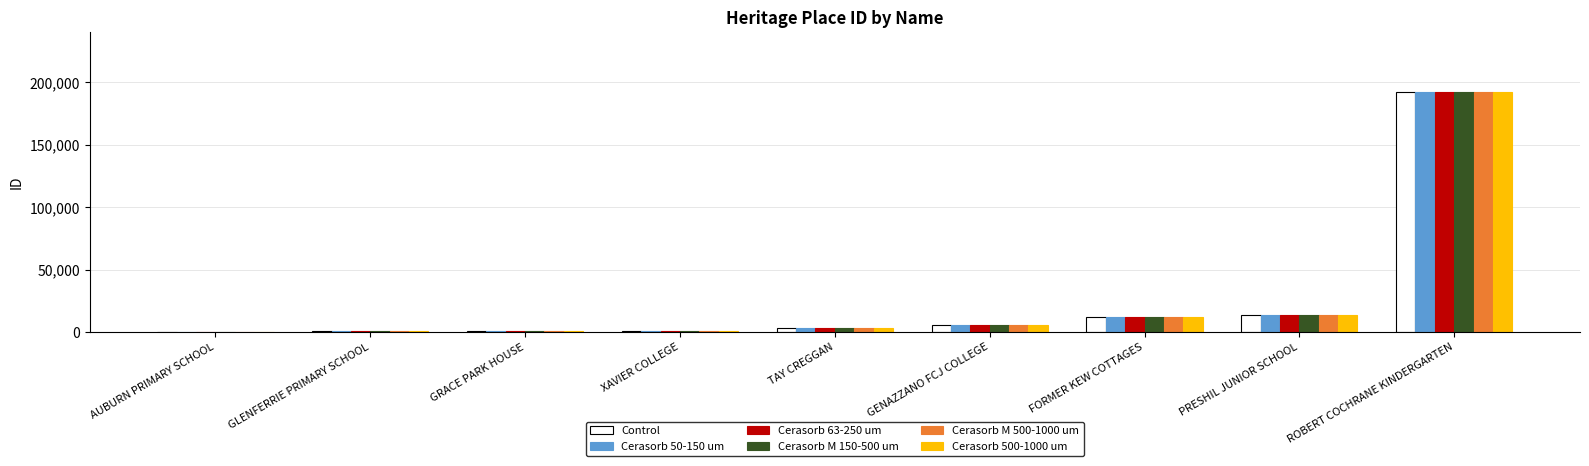

What is the sum of the Control values at GRACE PARK HOUSE and GENAZZANO FCJ COLLEGE?

5987